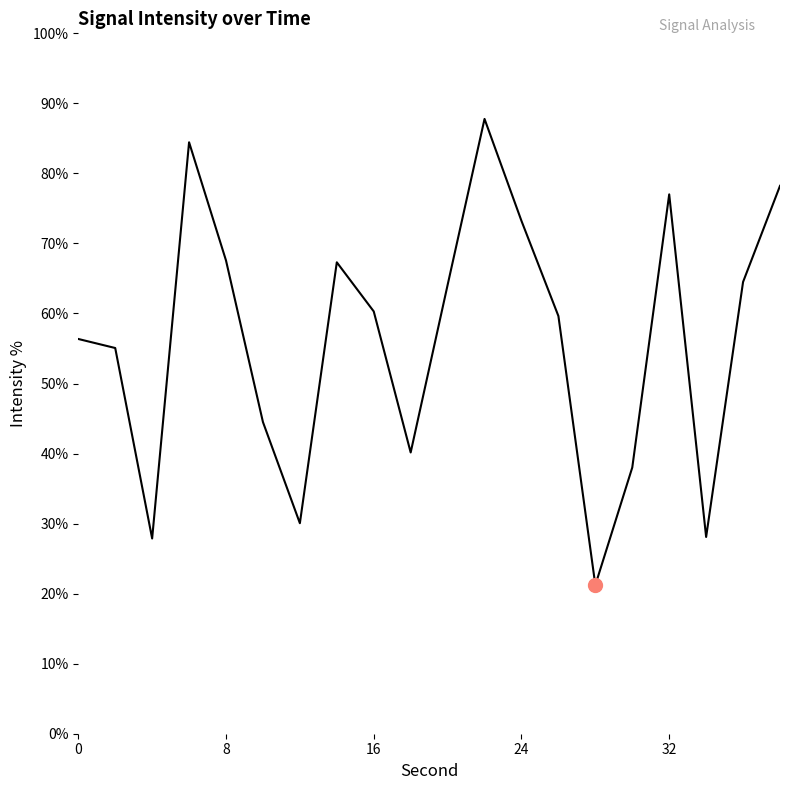

What is the maximum value shown in the chart?

87.8